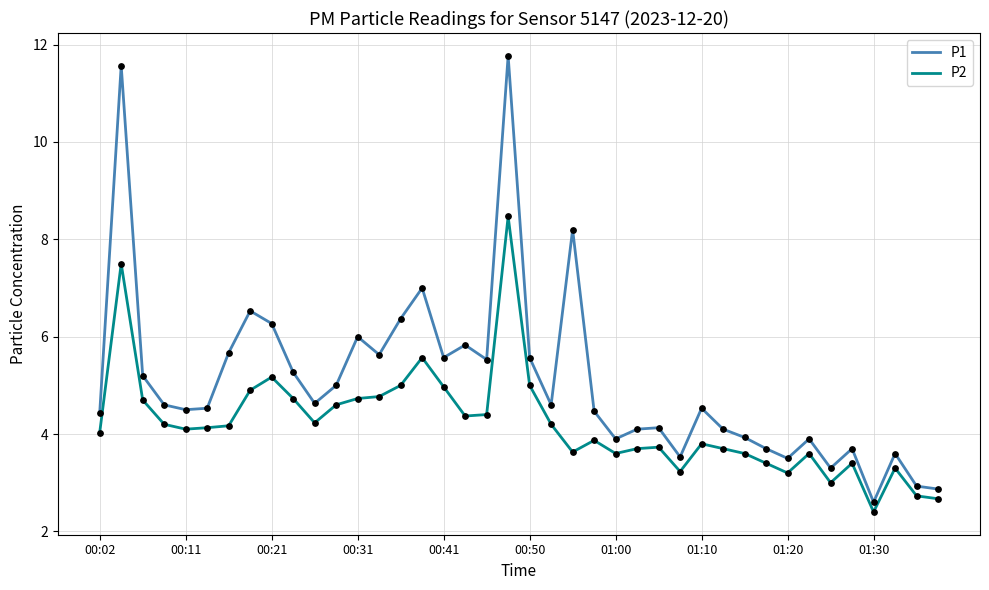

Which series has the largest total across all categories?

P1